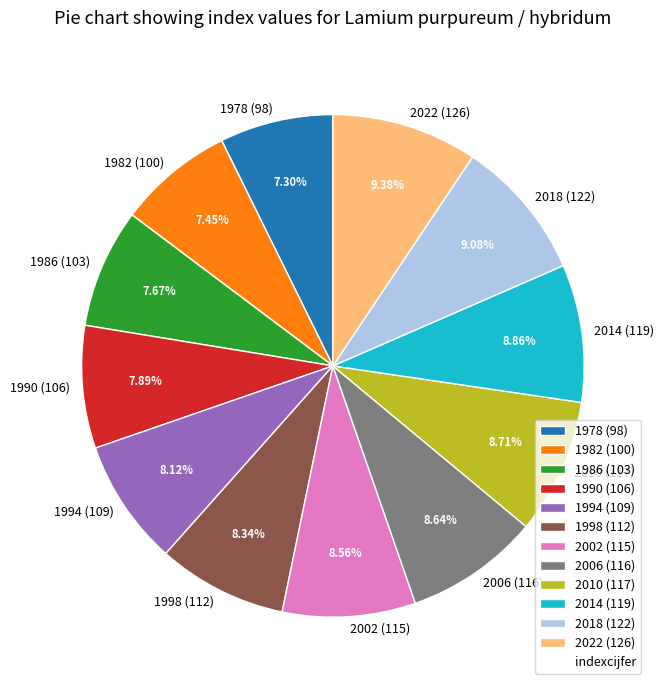

Is the sum of 2002 and 2010 greater than half?

No